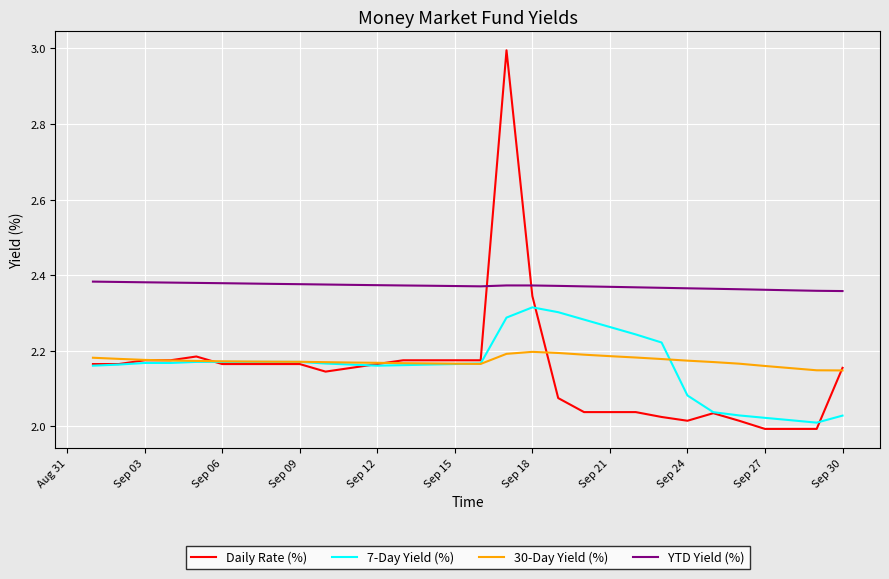

Which series has the largest range (max minus min)?

Daily Rate (%)